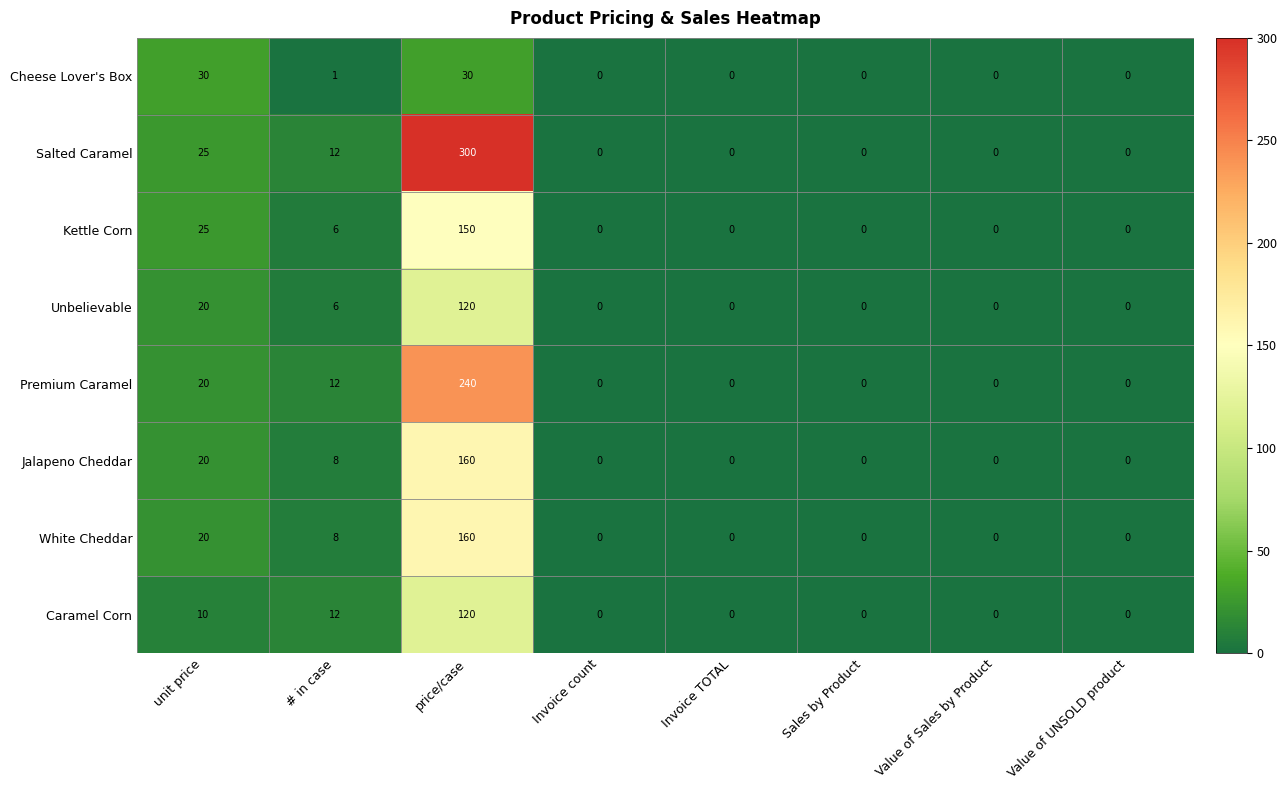

Where is Salted Caramel nearest to the value 150?

unit price